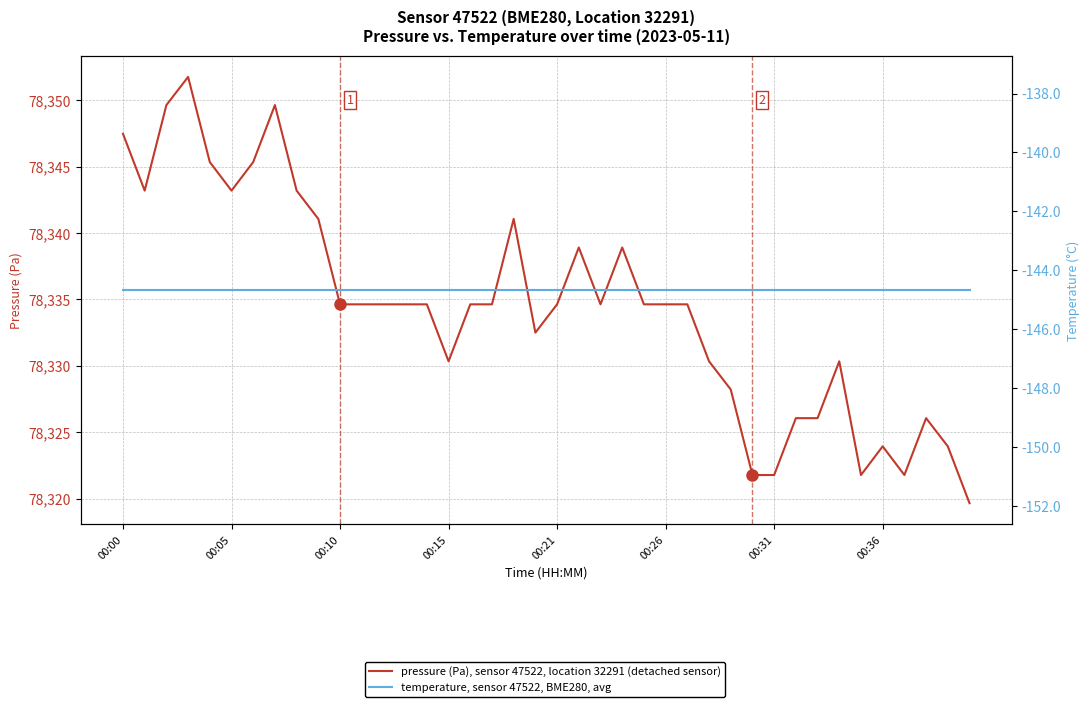

True or false: pressure (Pa), sensor 47522, location 32291 (detached sensor) and temperature, sensor 47522, BME280, avg intersect in this chart.

False